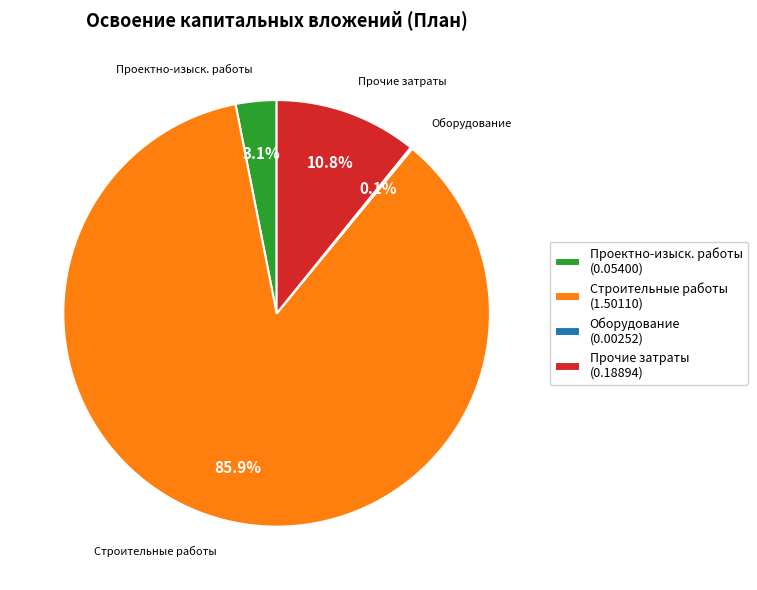

Which slice represents more than half of the pie?

Строительные работы (1.50110)